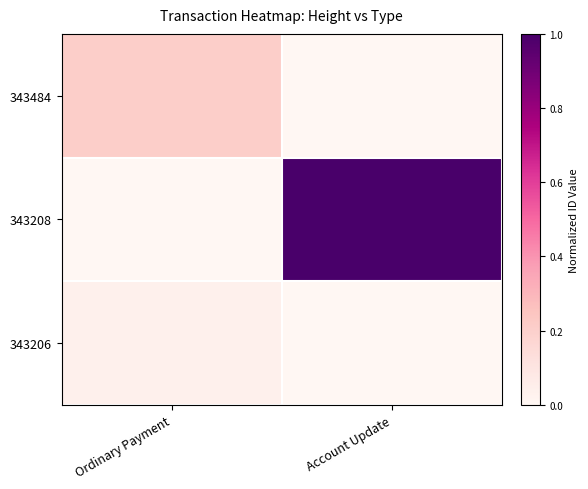

Between Account Update and Ordinary Payment, which is larger?

Ordinary Payment